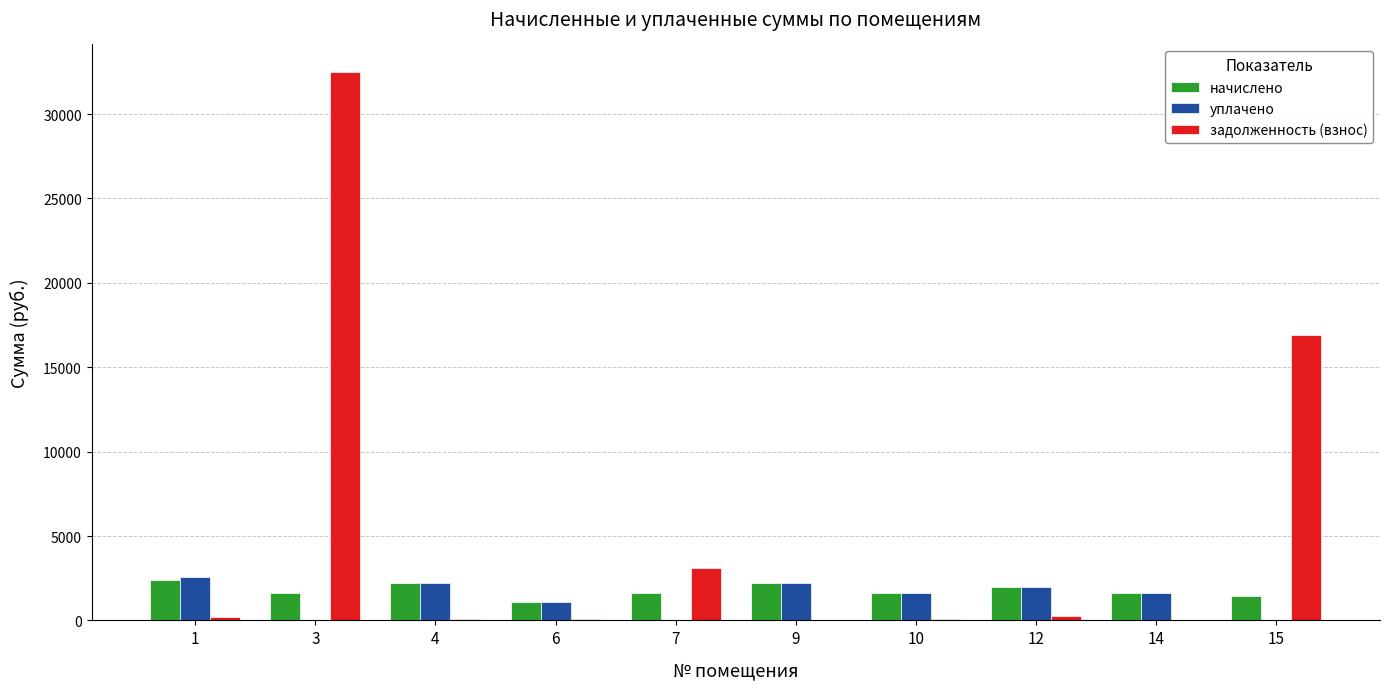

Is the value of начислено at 10 greater than the value of задолженность (взнос) at 9?

Yes